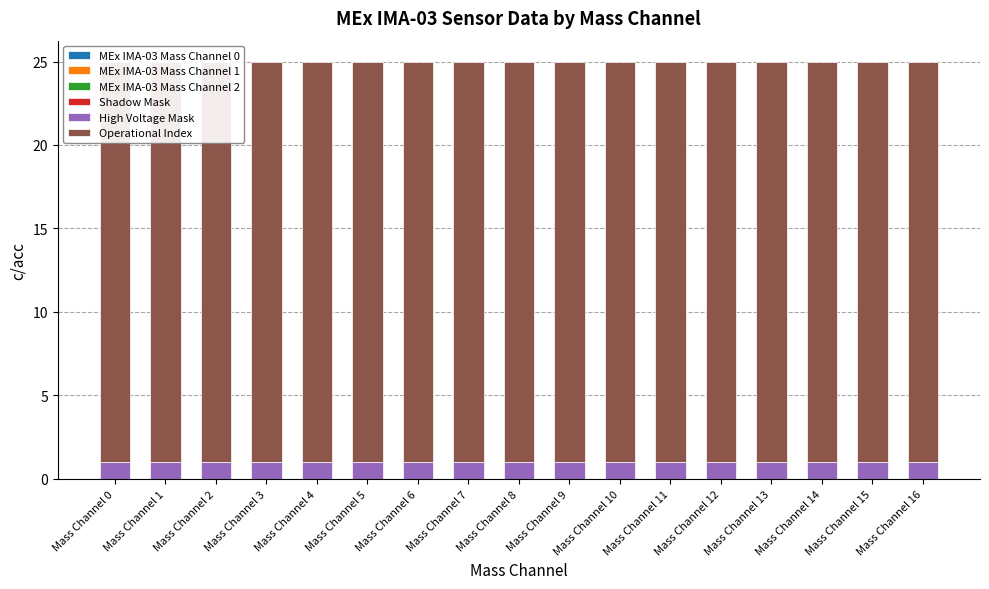

Does the chart contain any negative values?

No